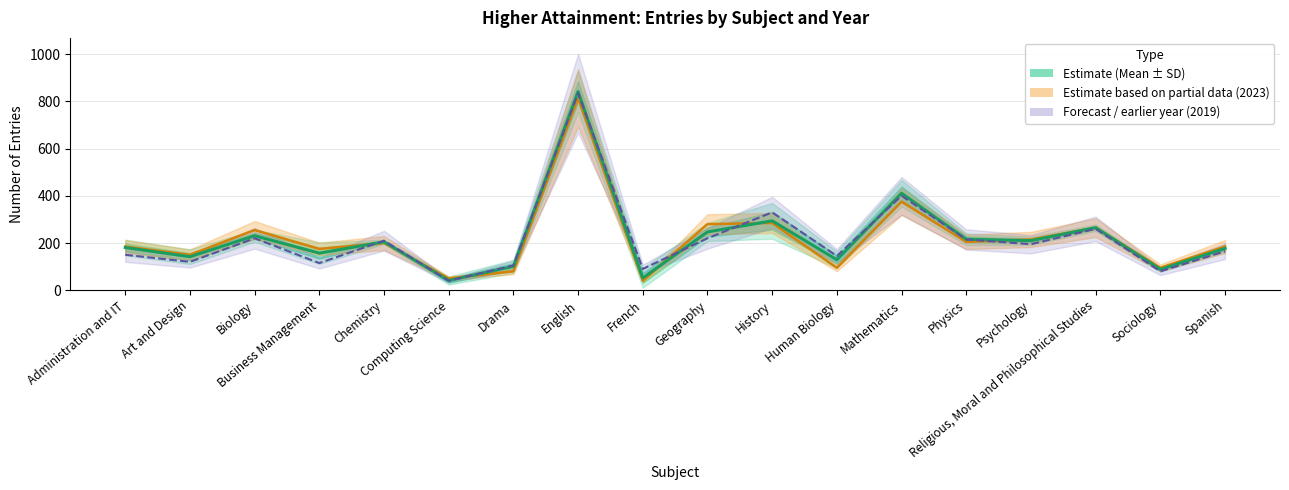

Between Business Management and Sociology, which series saw the biggest shift?

Entries 2023 (partial)